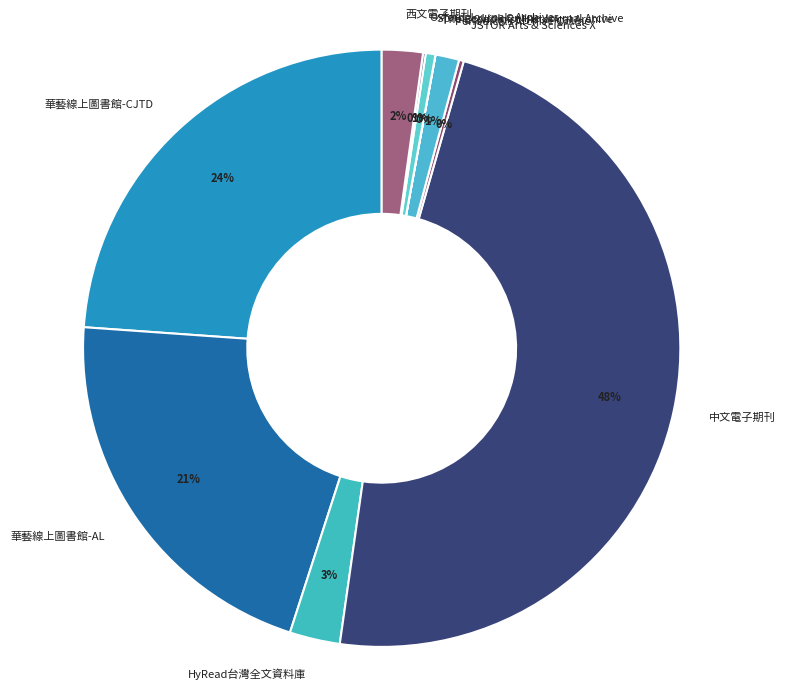

Do 華藝線上圖書館-AL and 西文電子期刊 together represent more than half of the pie?

No